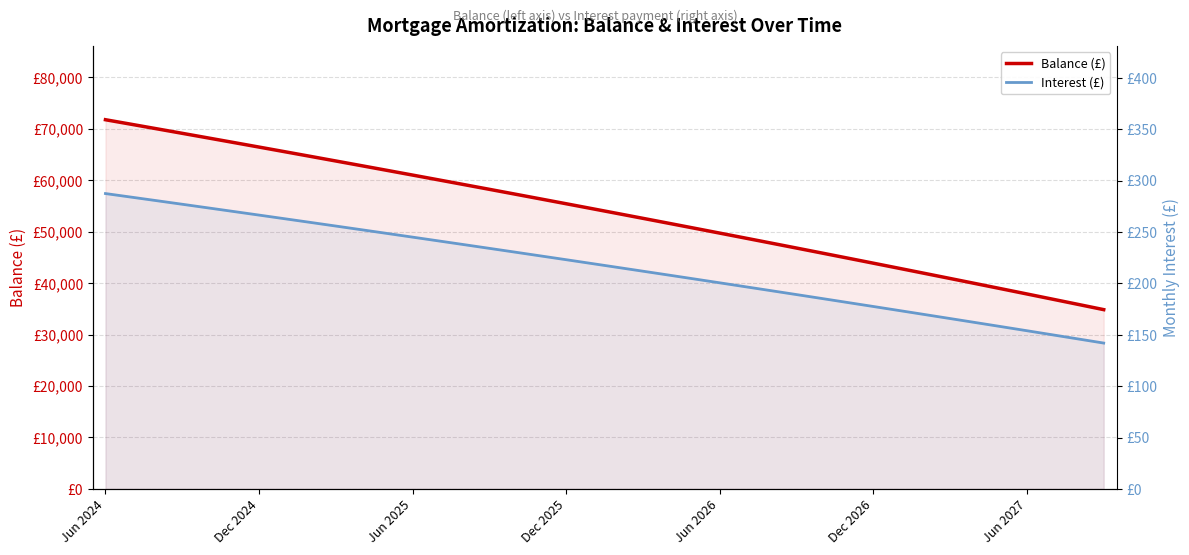

True or false: Interest (£) and Balance (£) intersect in this chart.

False